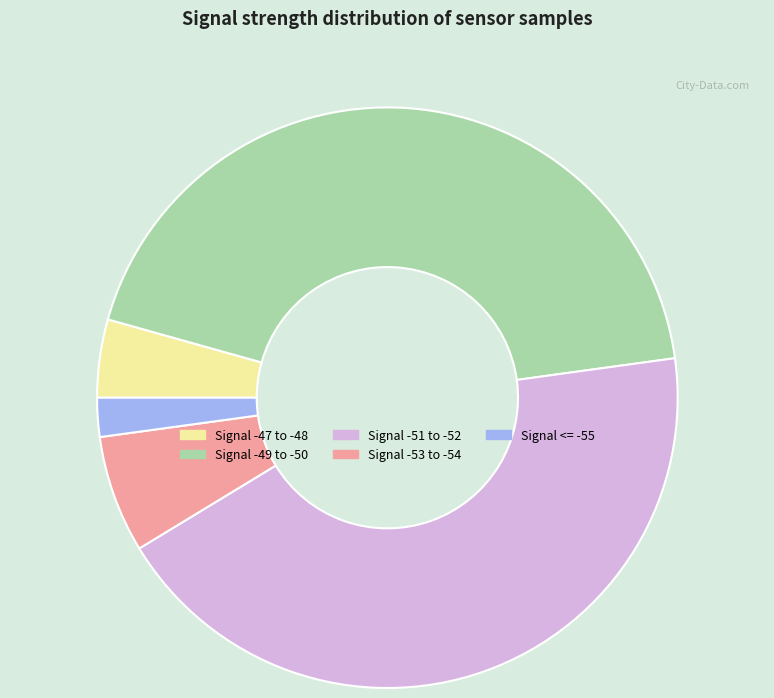

What is the smallest slice in the pie chart?

Signal <= -55